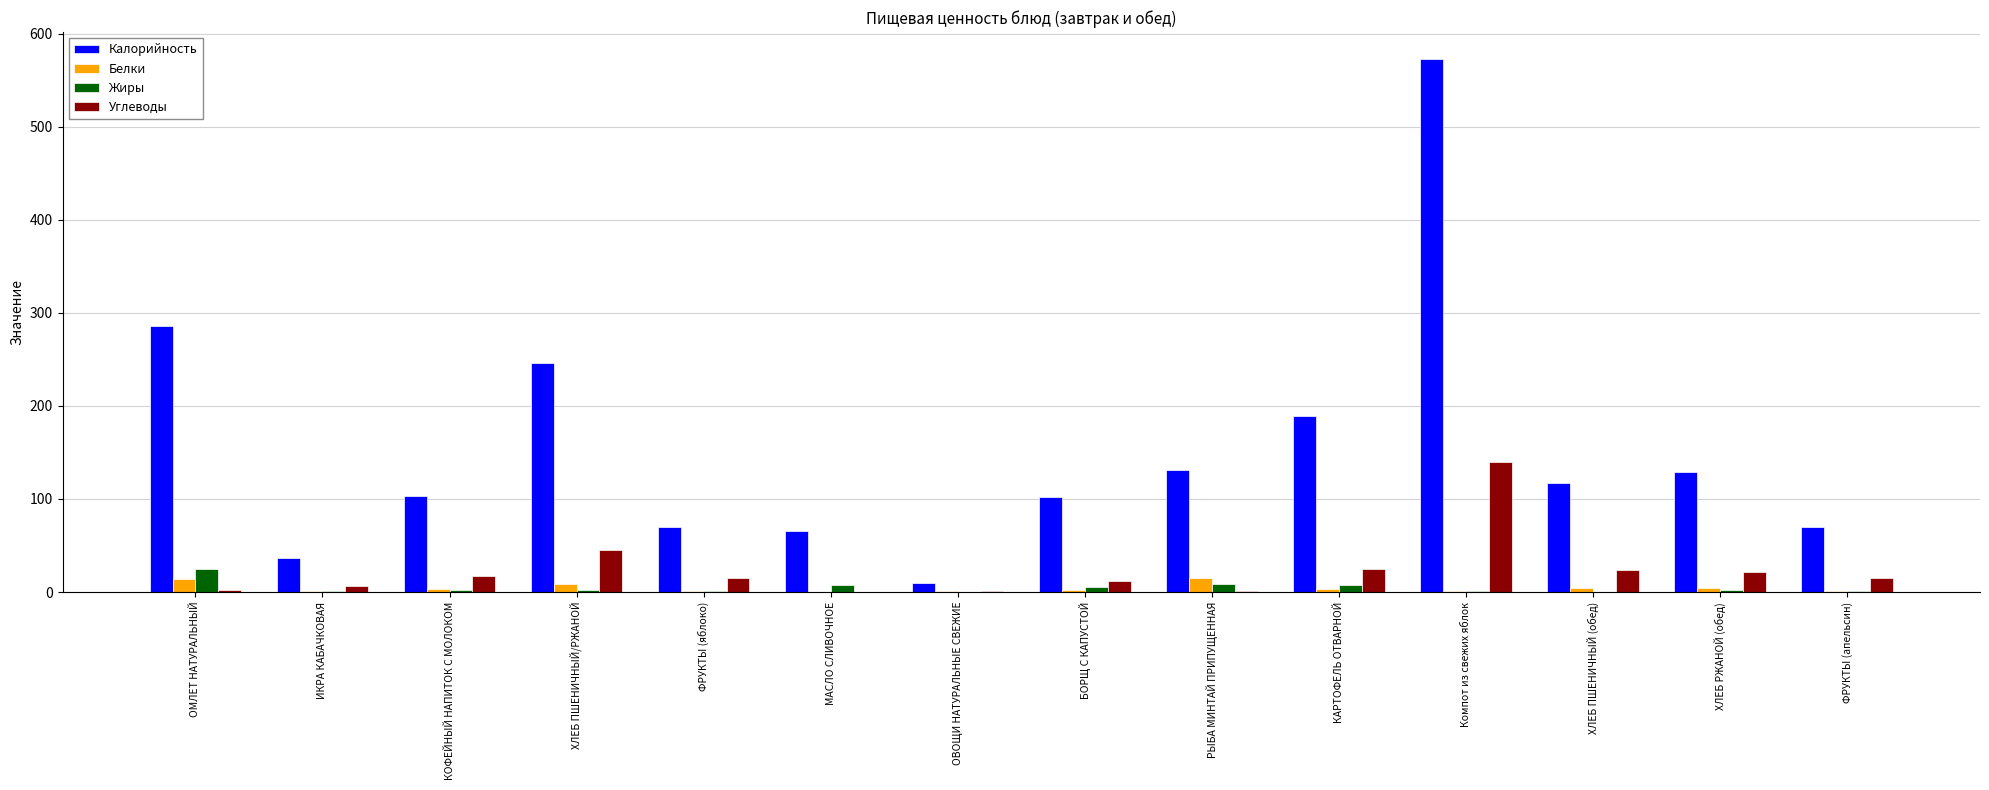

How many groups of bars are there?

14